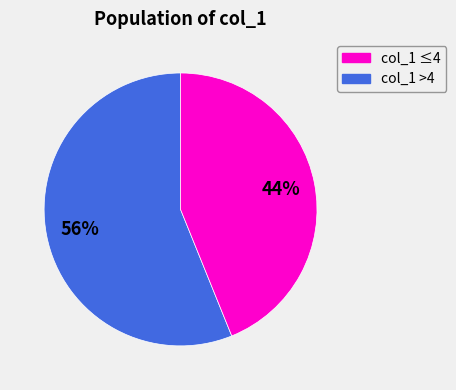

To the nearest percent, what is the difference between the largest and smallest slice percentages?

12%